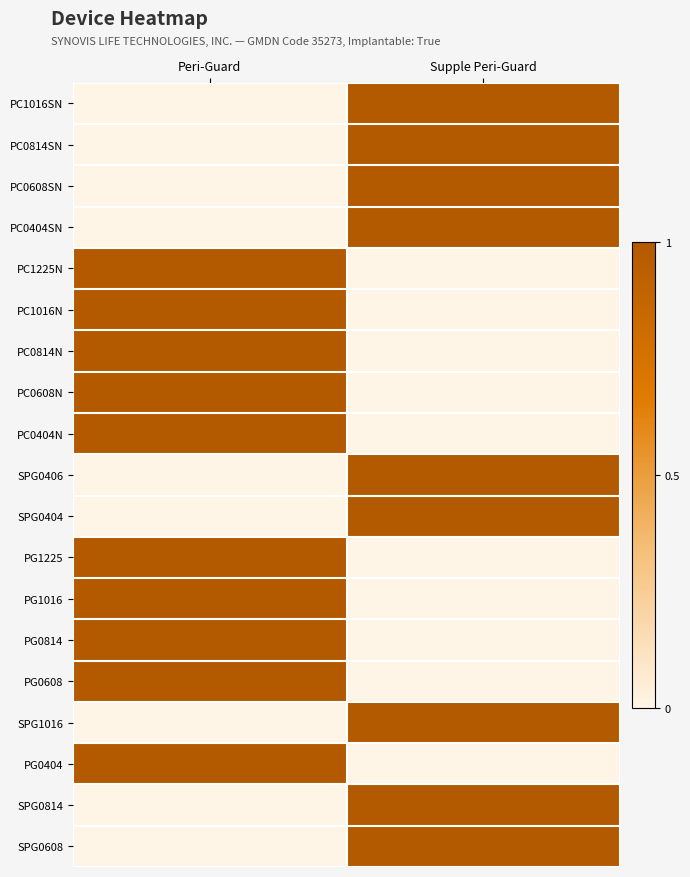

How many distinct data groups are displayed?

19